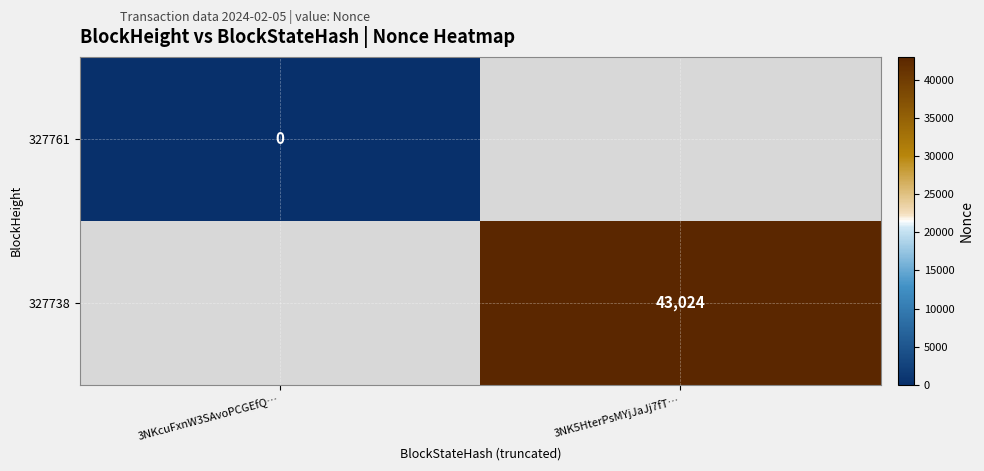

Is it true that 327738 equals 43024 at 3NK5HterPsMYjJaJj7fT…?

True